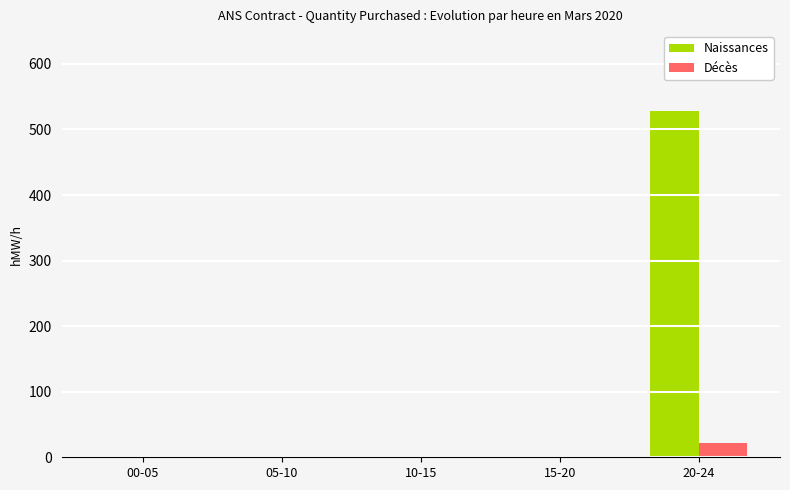

What is the average value of the Naissances series?

106